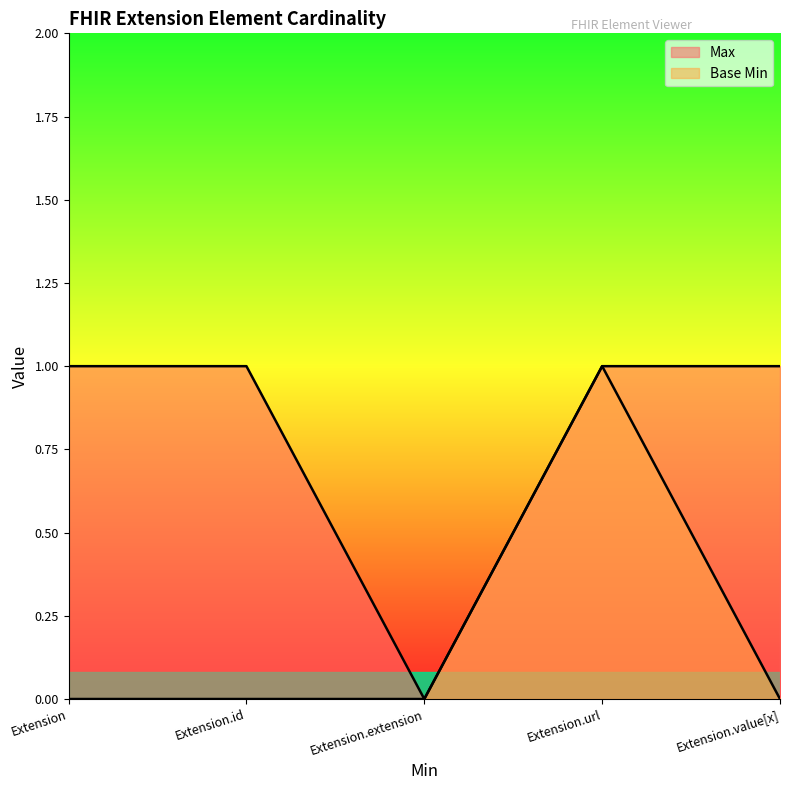

The Base Min series shows 0 at Extension.id. True or false?

True